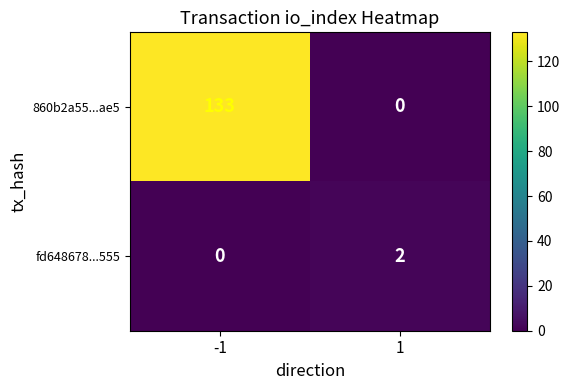

Reading left to right, extract all data points from this chart.

860b2a55...ae5: -1=133	1=0
fd648678...555: -1=0	1=2